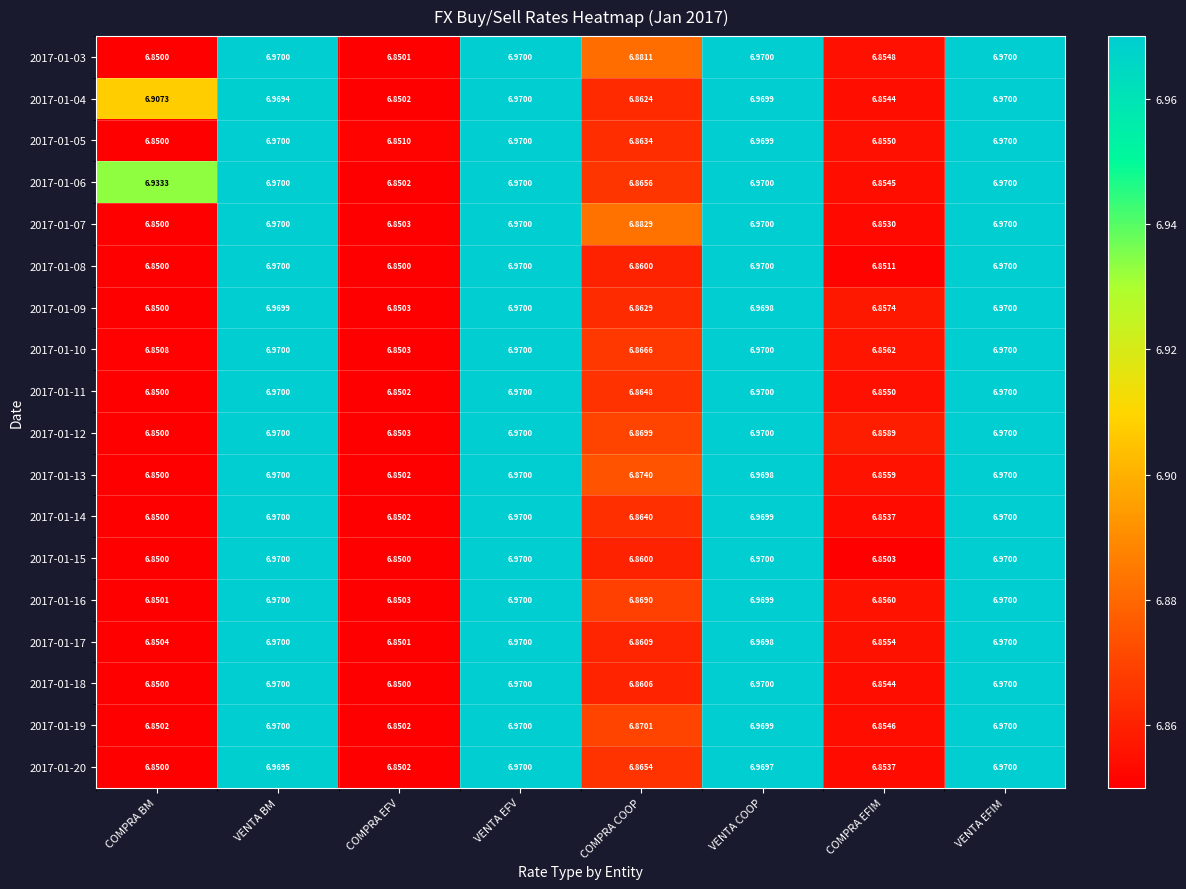

Which category has the lowest value in the 2017-01-10 series?

COMPRA EFV